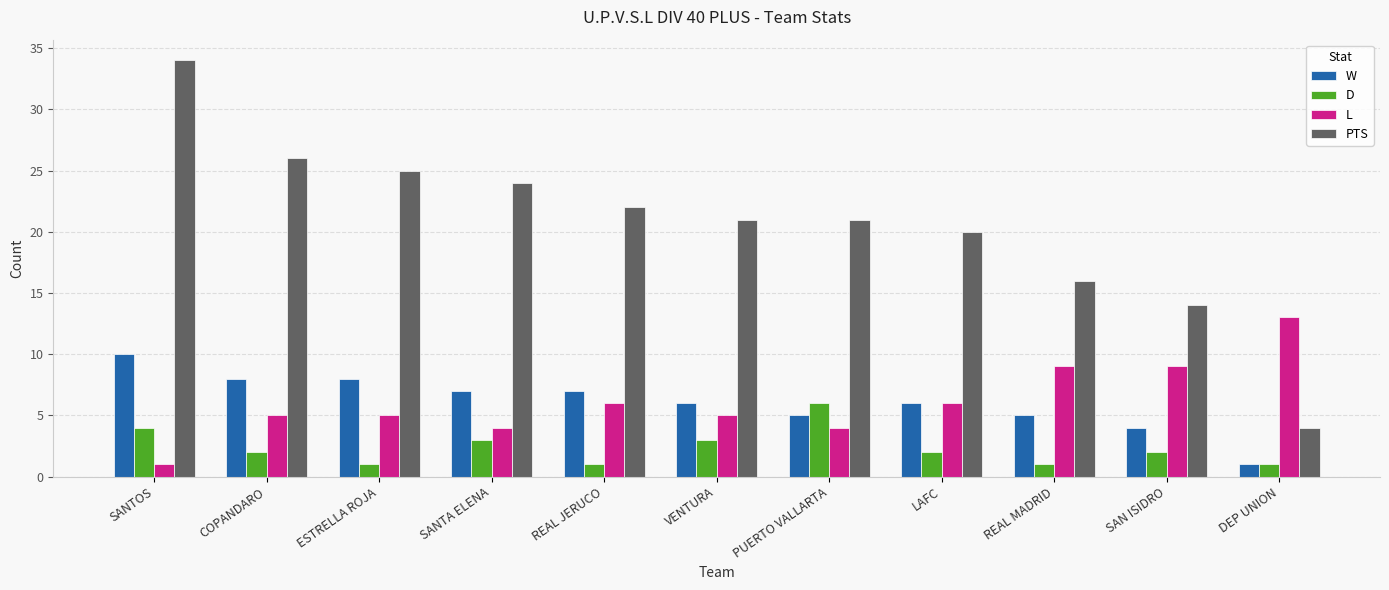

Reading right to left, extract all data points from this chart.

W: 1	4	5	6	5	6	7	7	8	8	10
D: 1	2	1	2	6	3	1	3	1	2	4
L: 13	9	9	6	4	5	6	4	5	5	1
PTS: 4	14	16	20	21	21	22	24	25	26	34